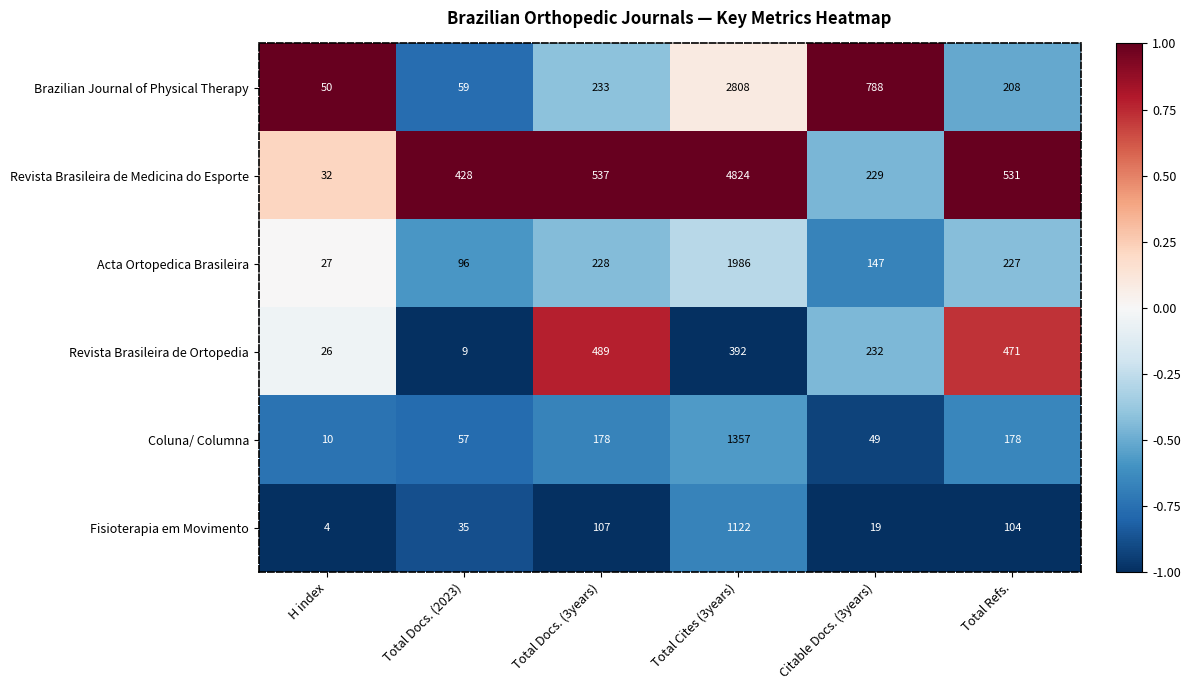

Count the number of categories in the chart.

6